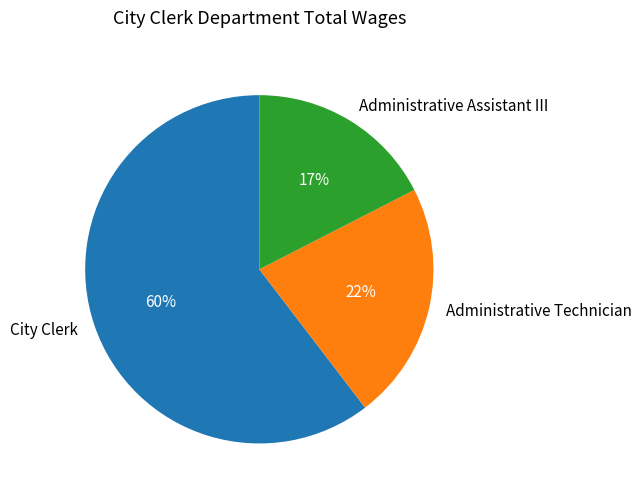

To the nearest percent, what is the difference between the largest and smallest slice percentages?

43%